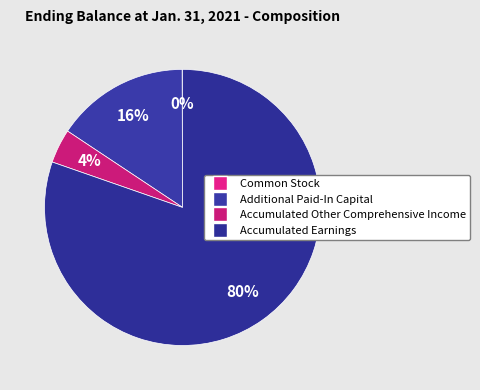

Which has a higher value, Accumulated Earnings or Common Stock?

Accumulated Earnings